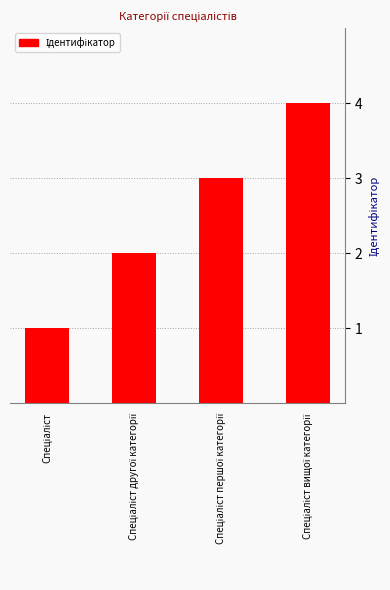

What is the maximum value shown in the chart?

4